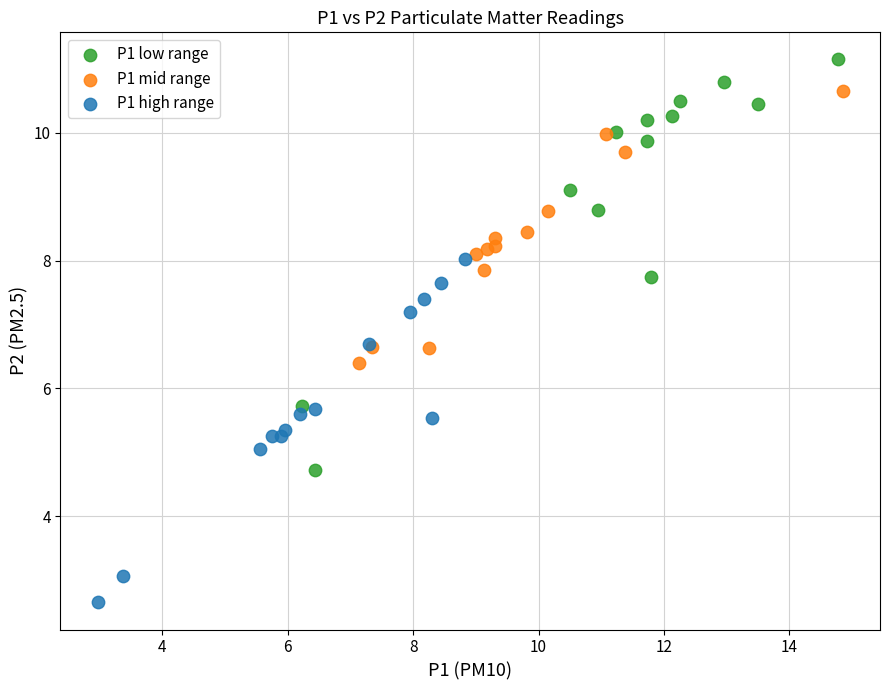

Which series has the largest Y range (max minus min)?

P1 low range